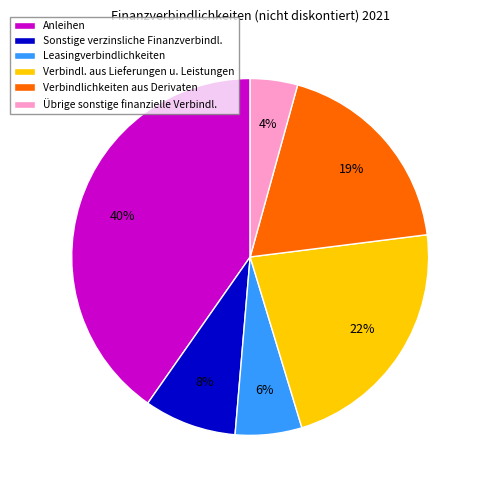

Is it true that Verbindlichkeiten aus Derivaten is 28% of the pie?

False